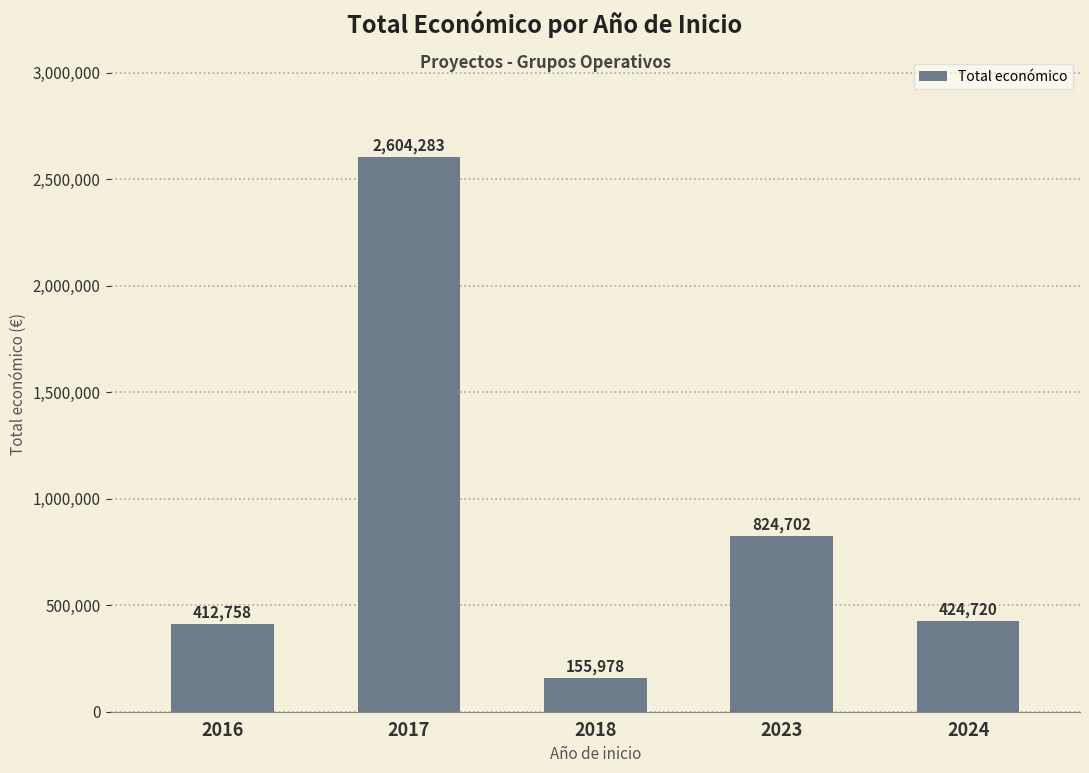

What is the value of the 4th bar from the left?

824702